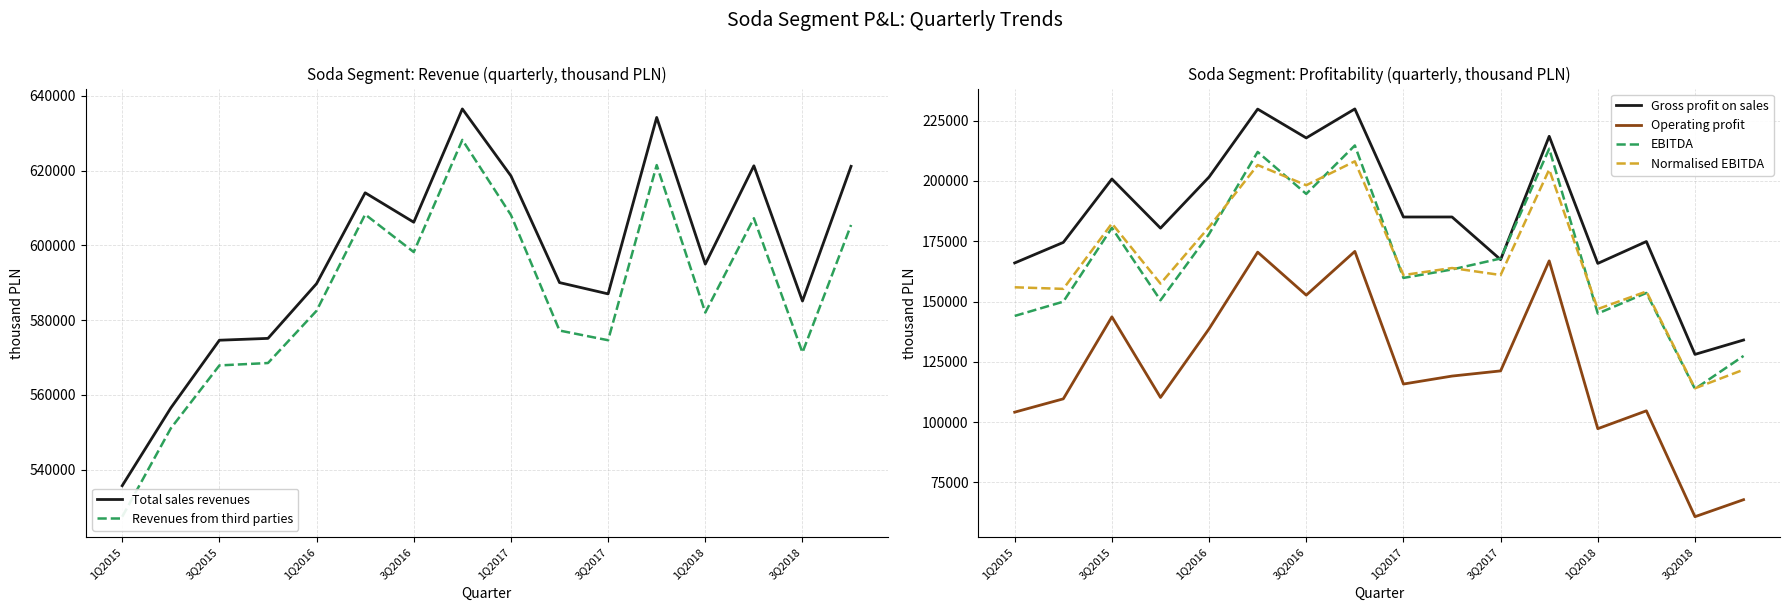

True or false: Total sales revenues and EBITDA cross at least once.

False